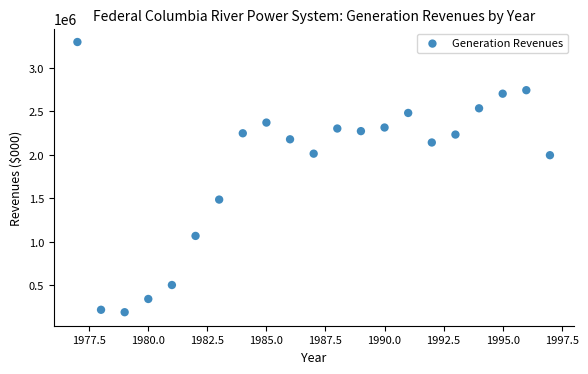

What is the range of Y values (max minus min)?

3109409